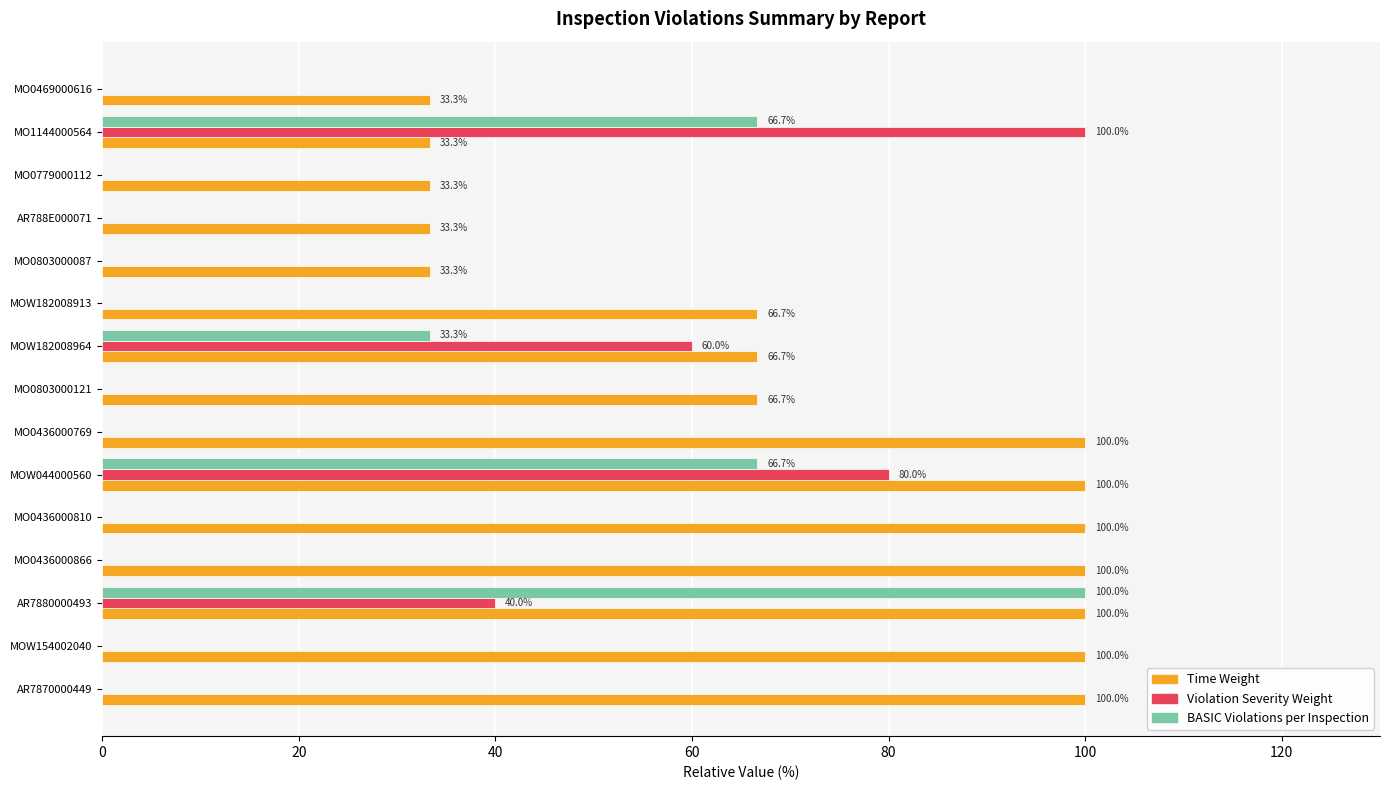

What is the total value across all series at MOW044000560?

246.7